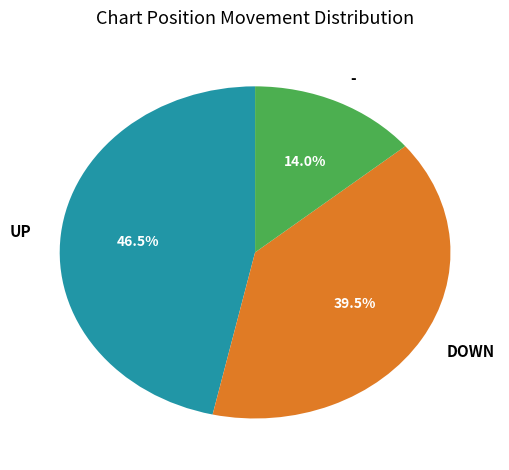

Does any single category account for the majority?

No